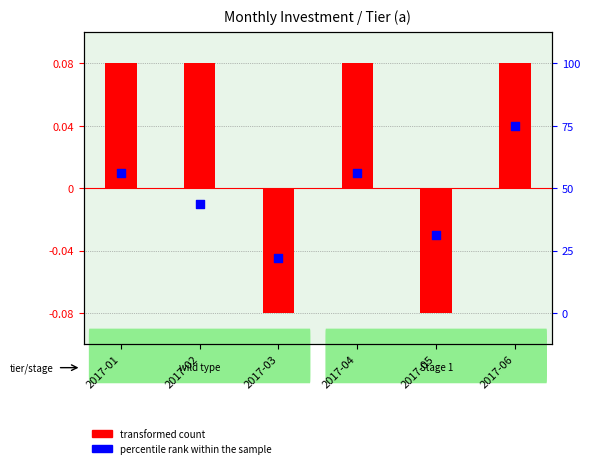

Is the value of transformed count at 2017-06 greater than the value of percentile rank within the sample at 2017-02?

Yes